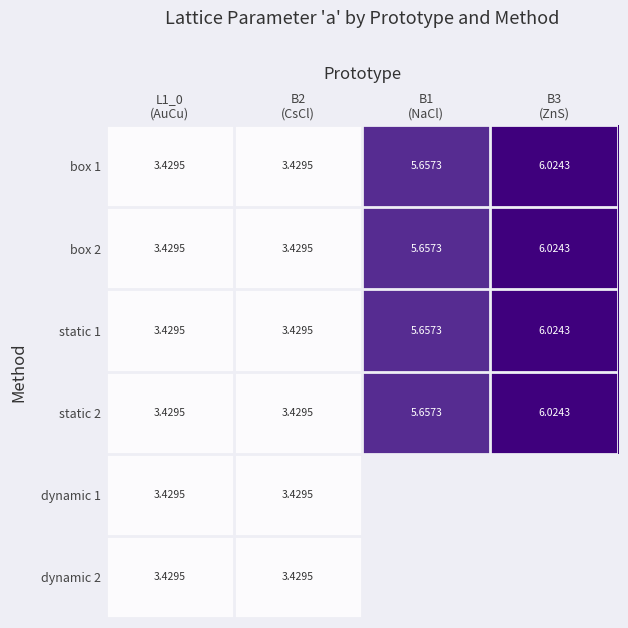

Which series has the largest total across all categories?

box 1